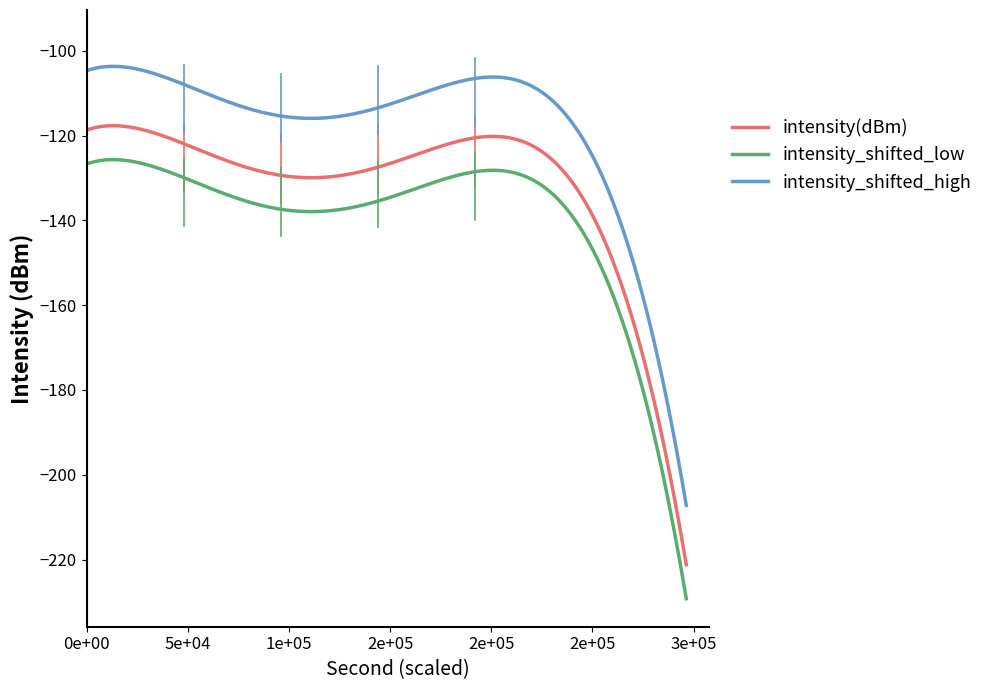

Rank the series by their maximum value, from highest to lowest.

intensity_shifted_high, intensity(dBm), intensity_shifted_low